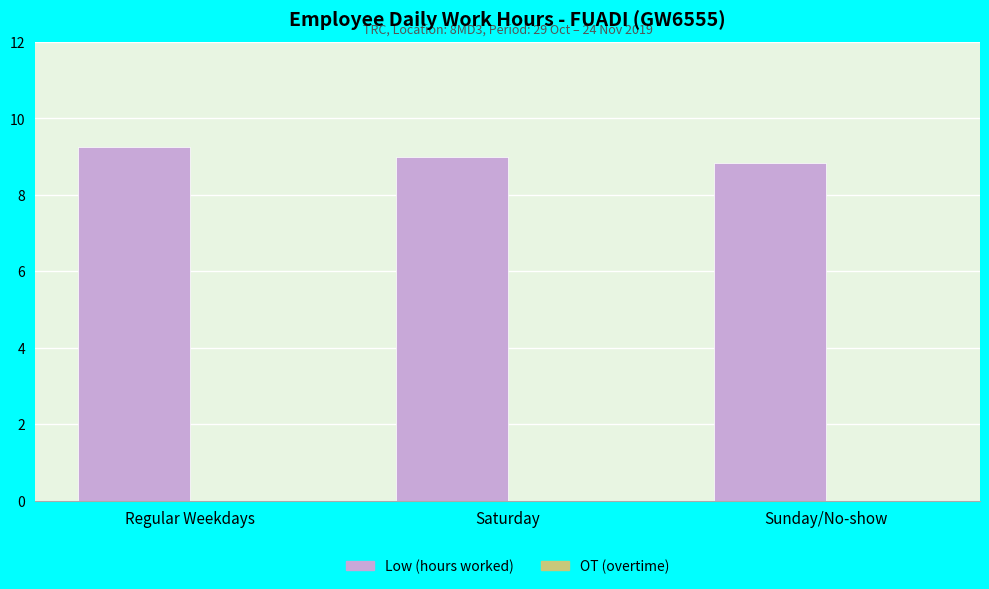

Reading left to right, list all the values displayed in this chart.

9.3	9.0	8.8